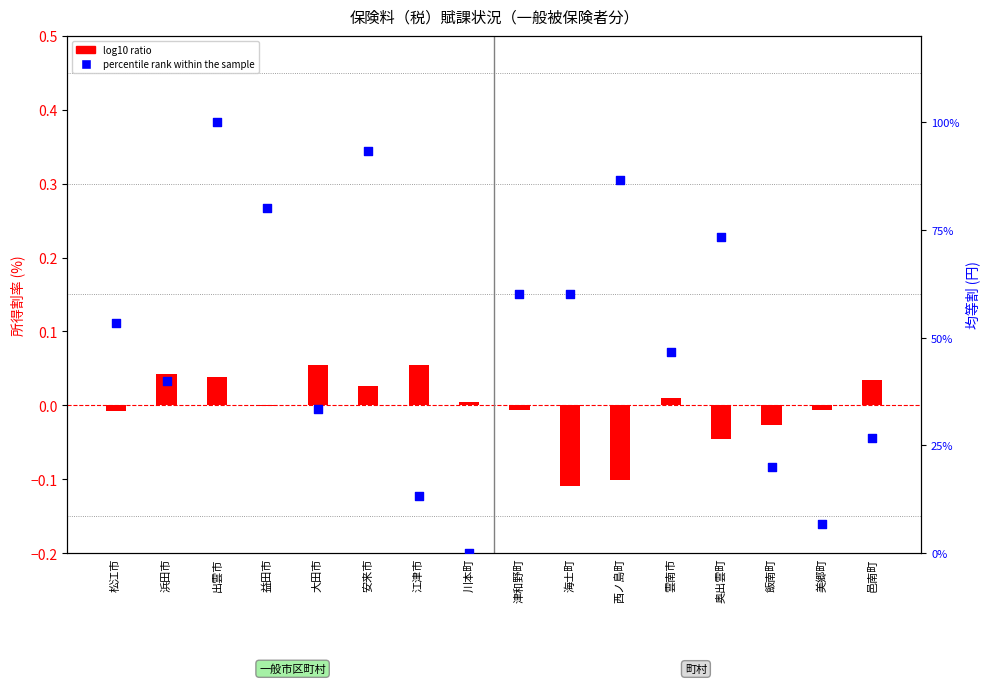

Which series has the largest total across all categories?

percentile rank within the sample